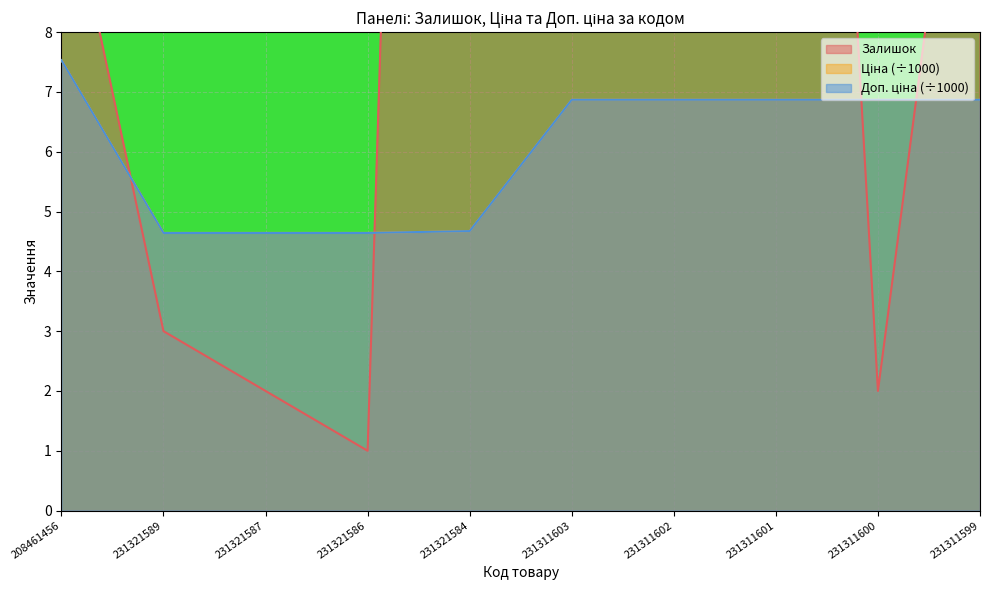

At how many categories does at least one series exceed 42?

2